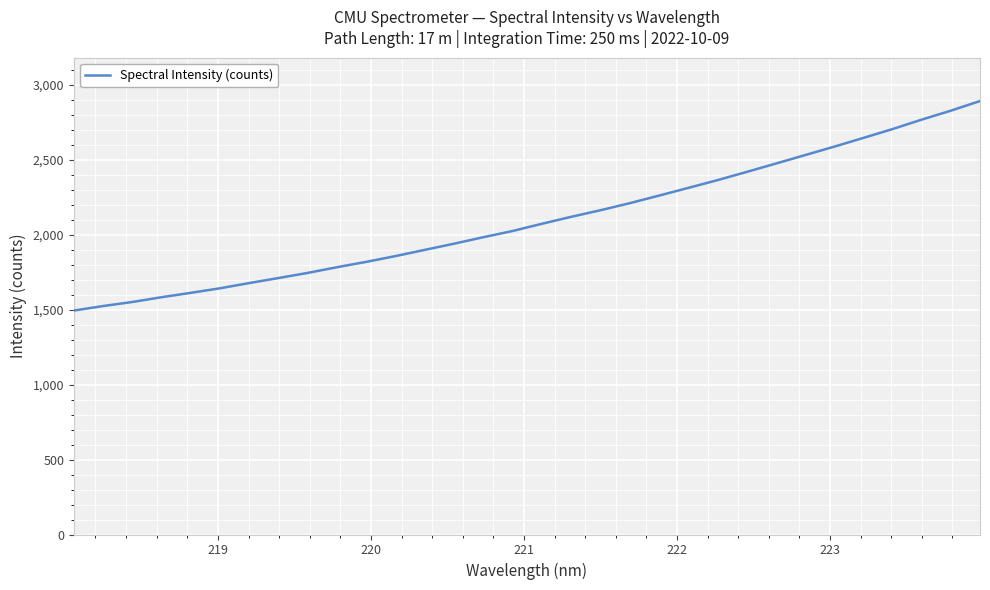

What is the difference between the maximum and minimum values?

1397.8